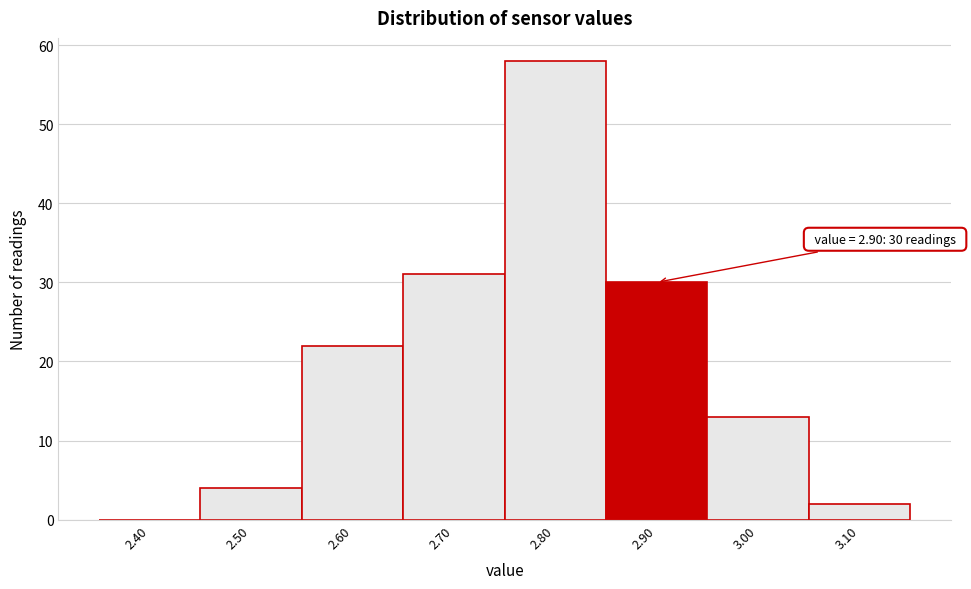

Over which range of the x-axis is the bar tallest?

2.75 to 2.85